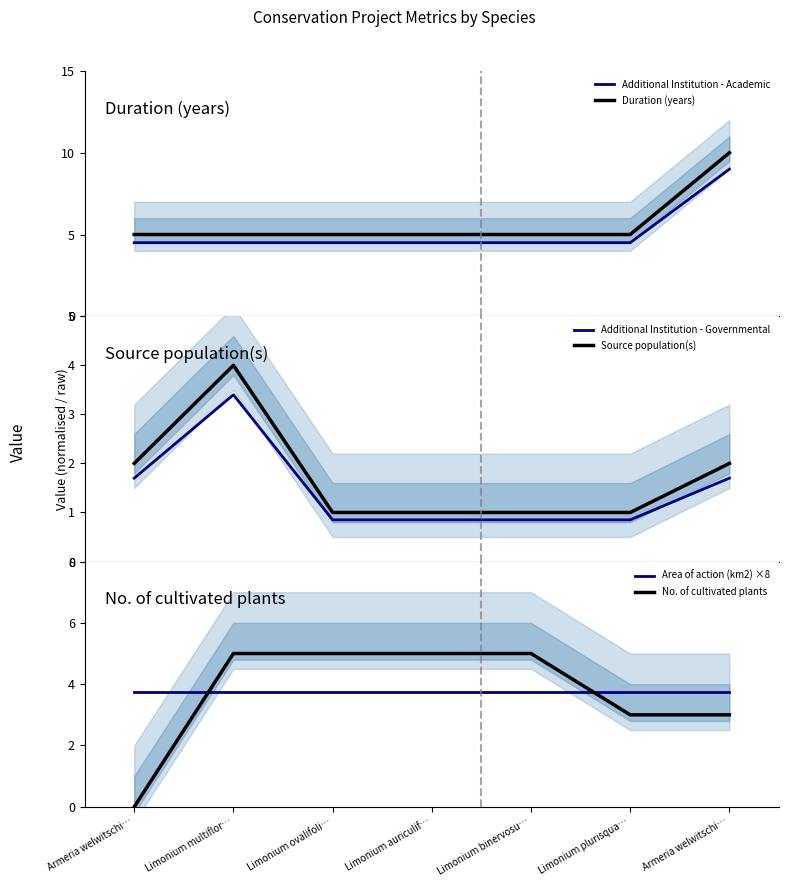

Reading left to right, extract all data points from this chart.

Additional Institution - Academic: 4.5	4.5	4.5	4.5	4.5	4.5	9.0
Duration (years): 5.0	5.0	5.0	5.0	5.0	5.0	10.0
Additional Institution - Governmental: 1.7	3.4	0.8	0.8	0.8	0.8	1.7
Source population(s): 2.0	4.0	1.0	1.0	1.0	1.0	2.0
Area of action (km2) ×8: 3.8	3.8	3.8	3.8	3.8	3.8	3.8
No. of cultivated plants: 0.0	5.0	5.0	5.0	5.0	3.0	3.0